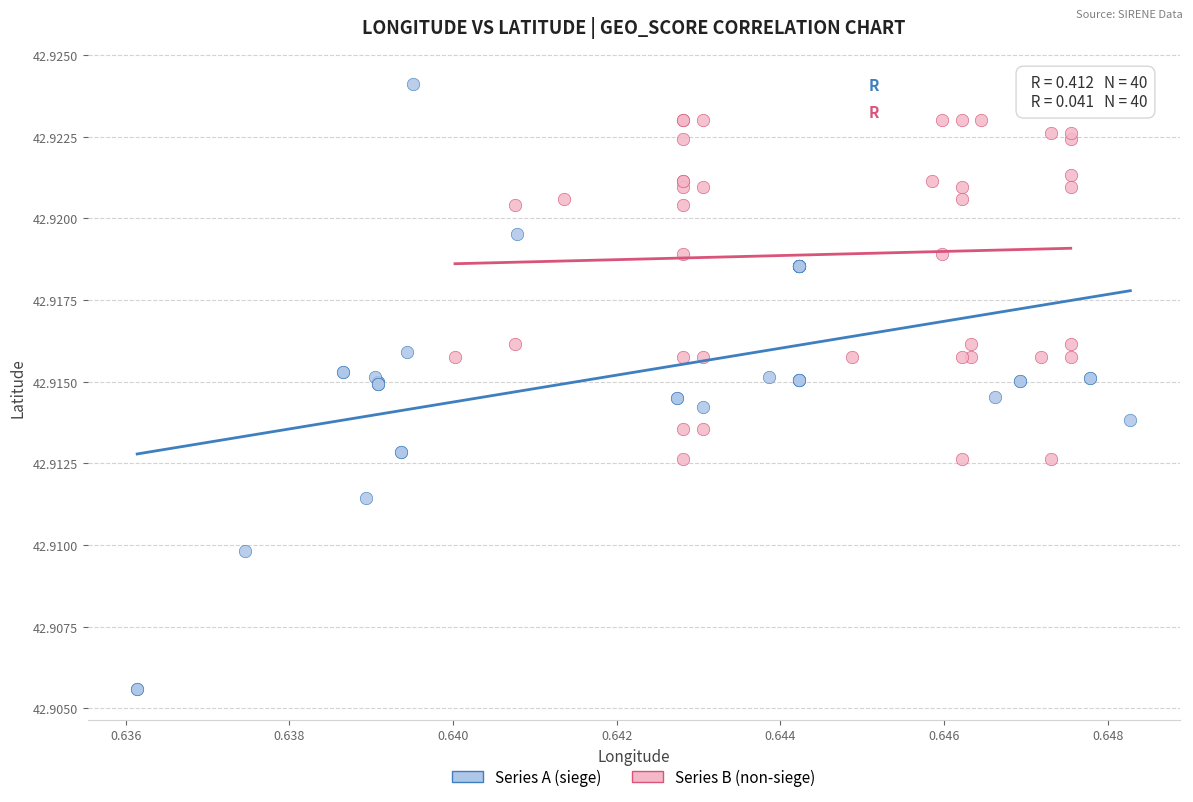

Which series has the largest Y range (max minus min)?

Series A (siege)